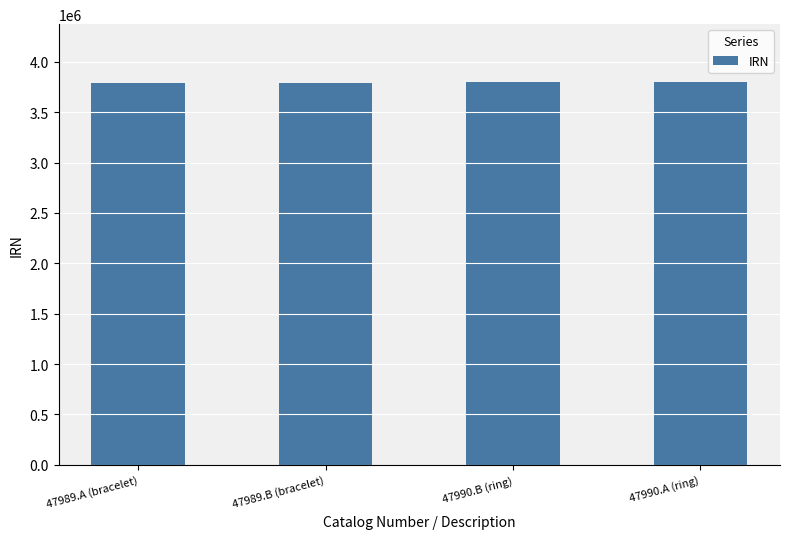

What is the sum of the values at 47989.B (bracelet) and 47990.B (ring)?

7598949